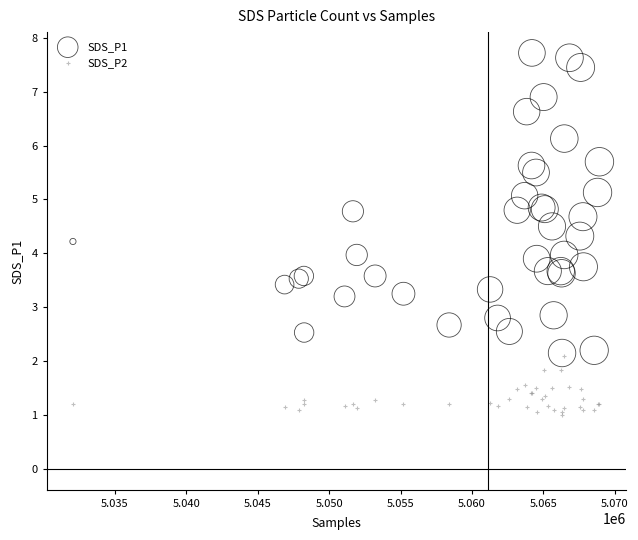

What are all the series names shown in the legend?

SDS_P1, SDS_P2